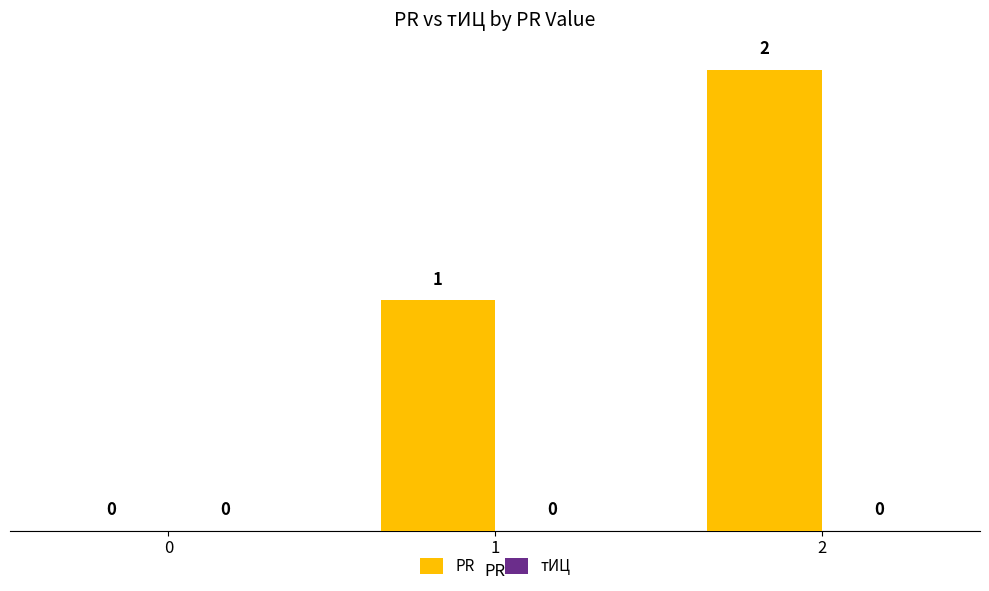

What is the ratio of the value at 2 to the value at 1?

2.0